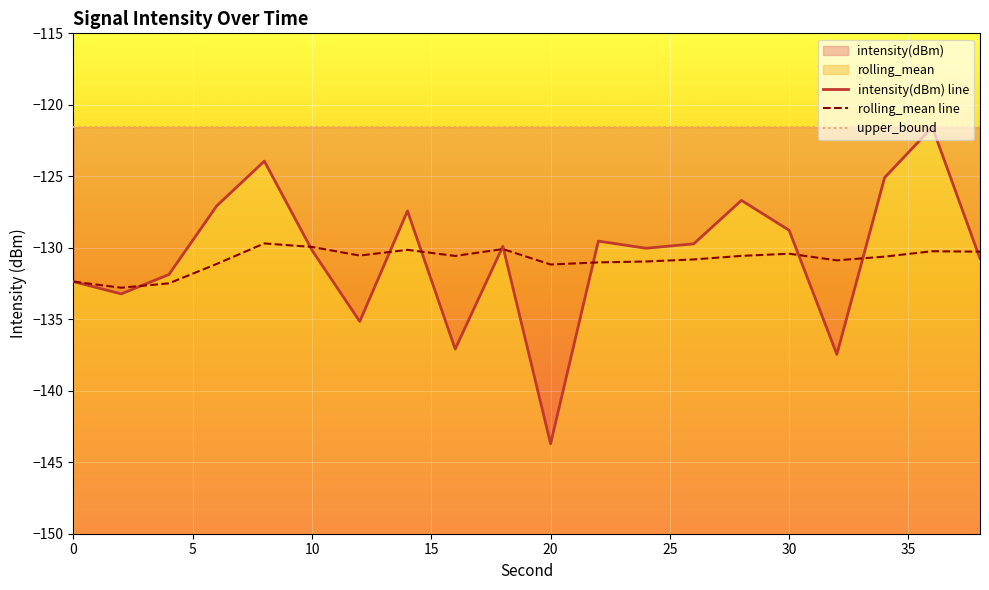

What is the maximum value for rolling_mean line?

-129.7